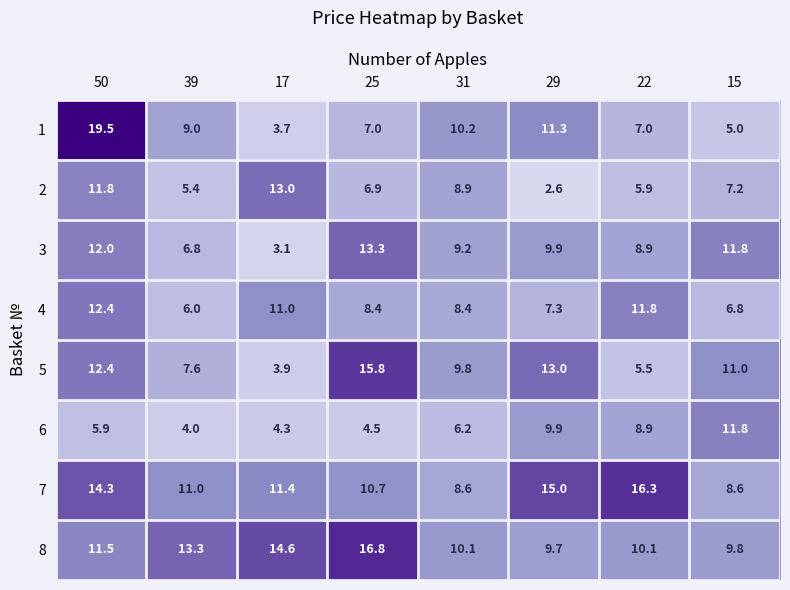

At which category is the sum across all series the highest?

50